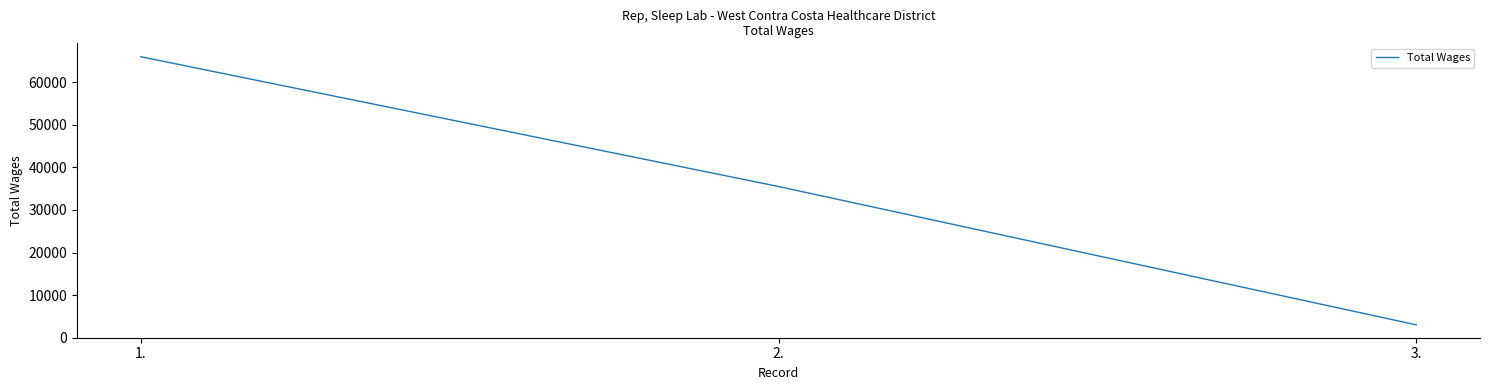

Which has a higher value, 2. or 1.?

1.